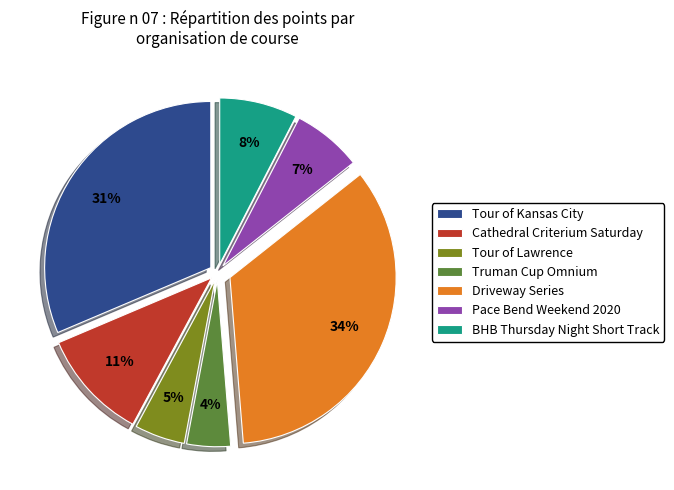

Combined, do Tour of Kansas City and Truman Cup Omnium account for over 50%?

No